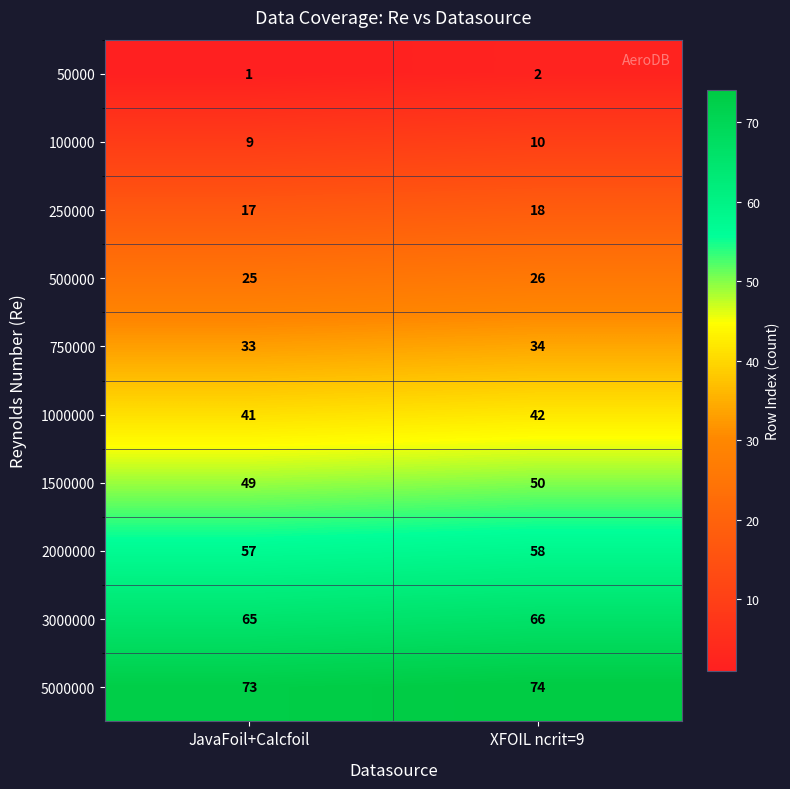

Where is 2000000 nearest to the value 57?

JavaFoil+Calcfoil